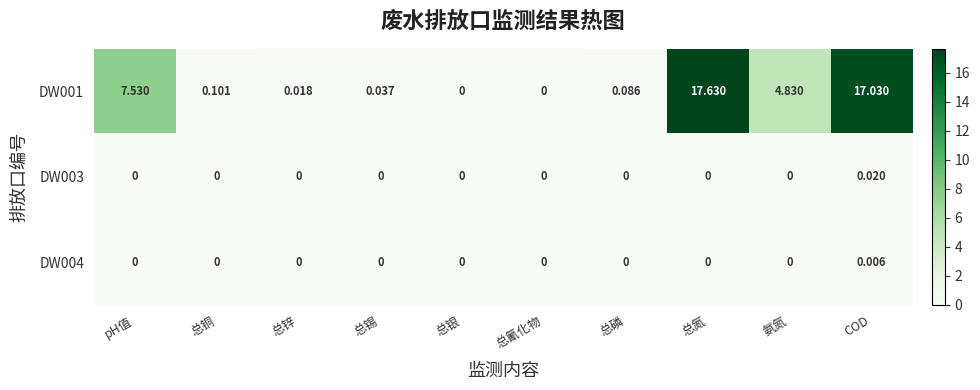

Which category has the highest value across all series?

总氮